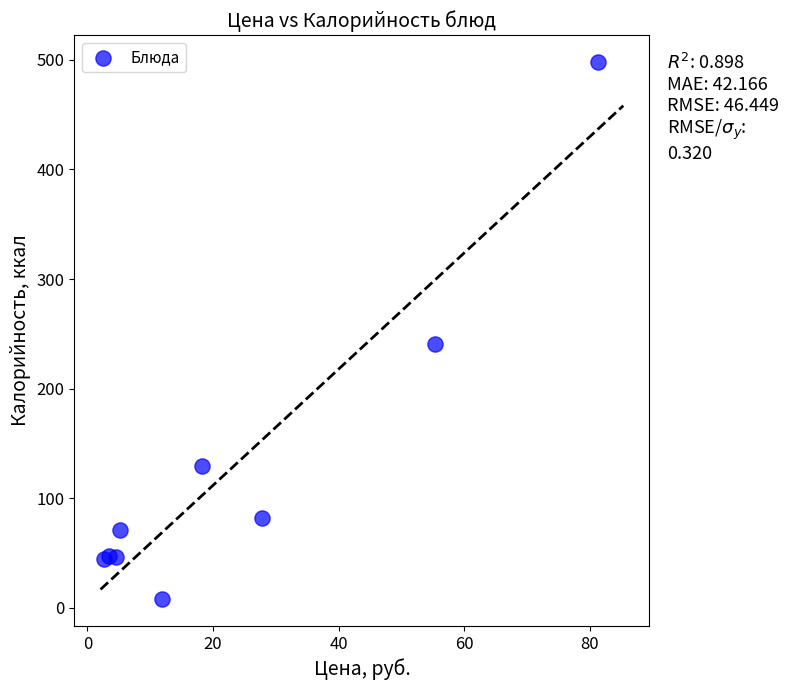

What Y value in the scatter plot is closest to 253?

241